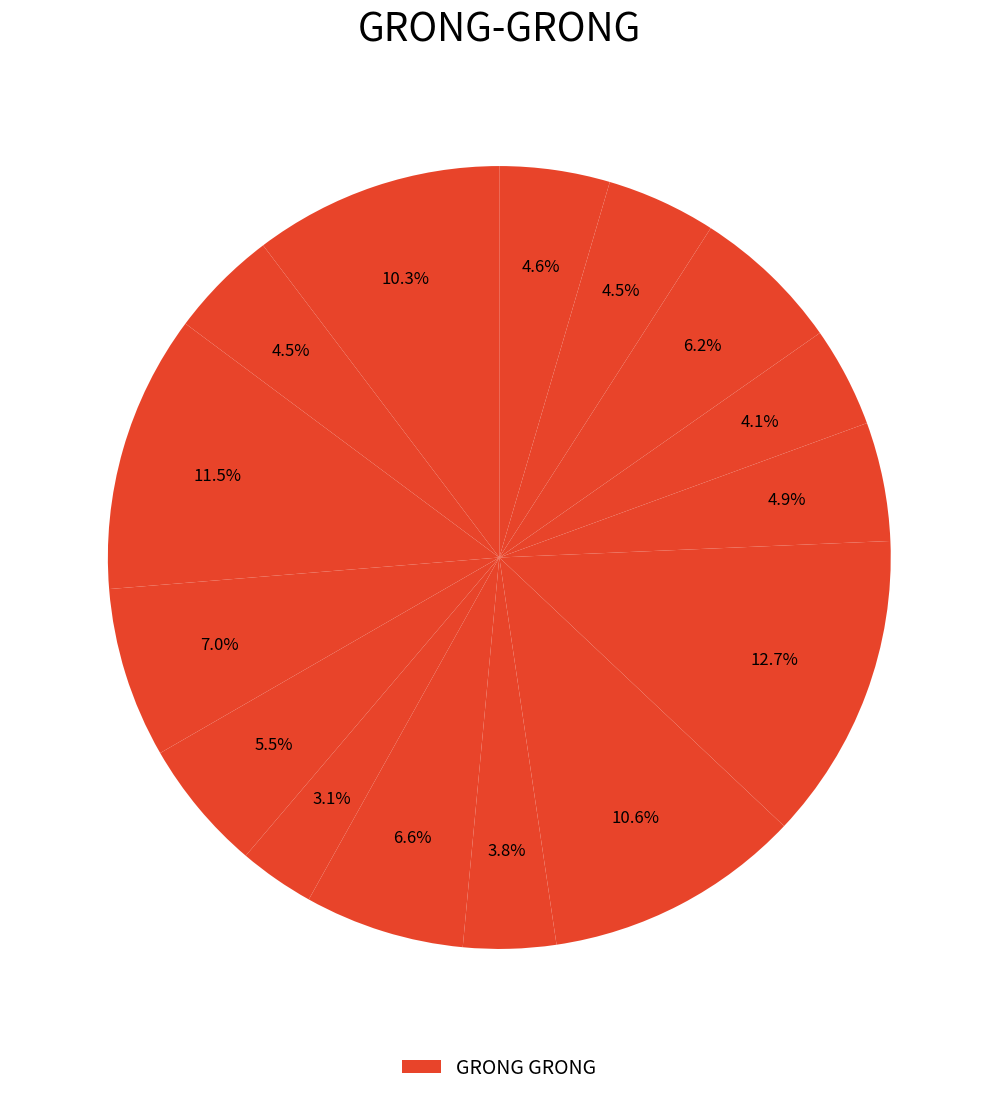

How many segments does this pie chart have?

15